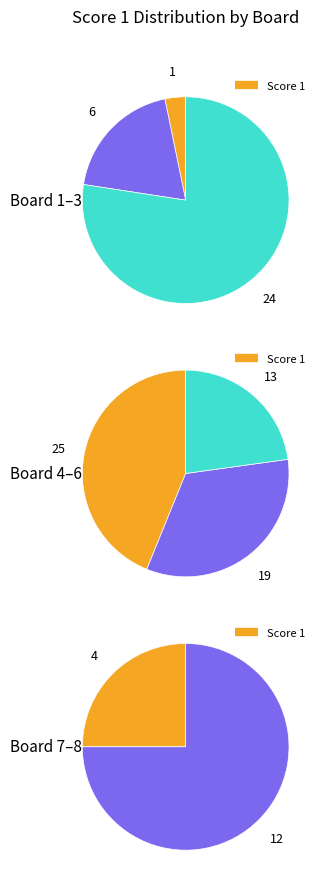

Is the sum of 6 and 1 greater than half?

No